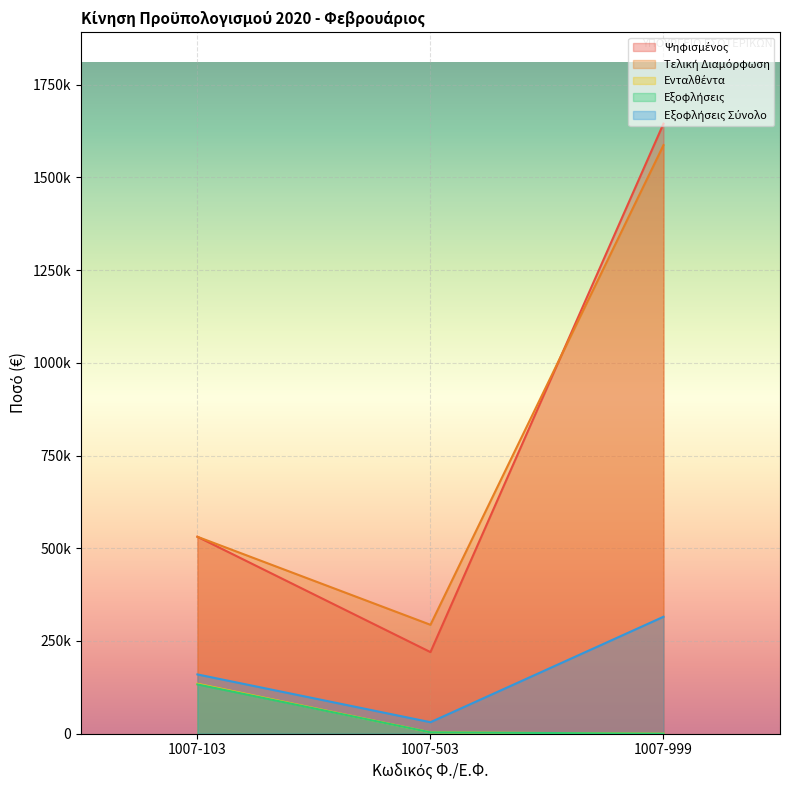

The Εξοφλήσεις Σύνολο series shows 59251.1 at 1007-103. True or false?

False